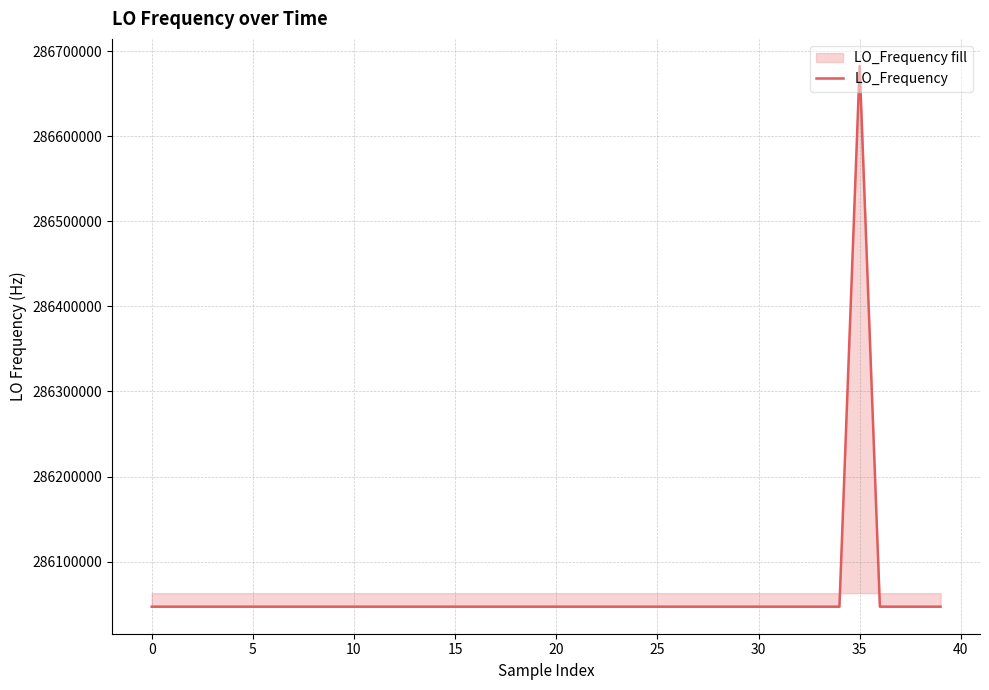

What is the maximum value shown in the chart?

286682707.8